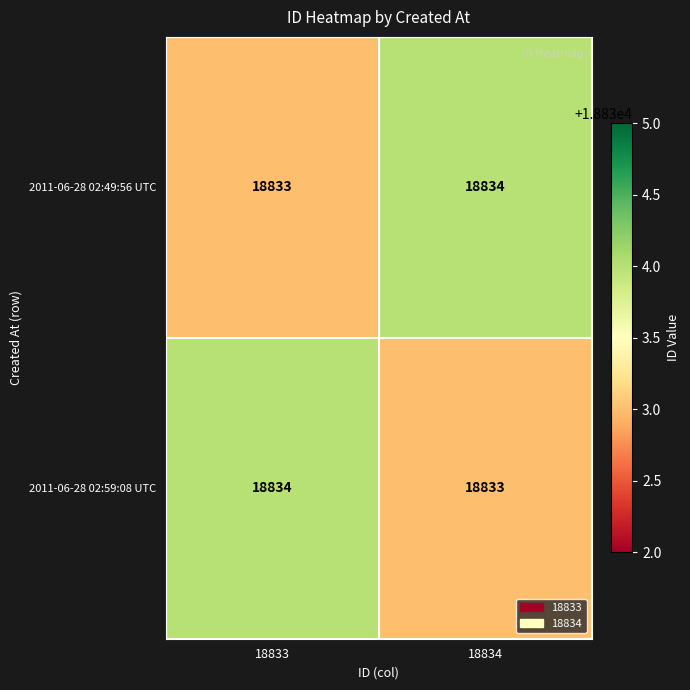

Where is 2011-06-28 02:59:08 UTC nearest to the value 18833?

18834